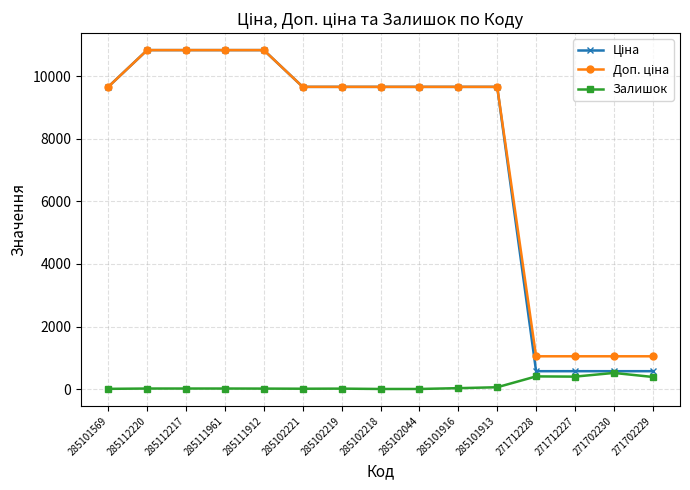

What is the average value of the Залишок series?

126.5